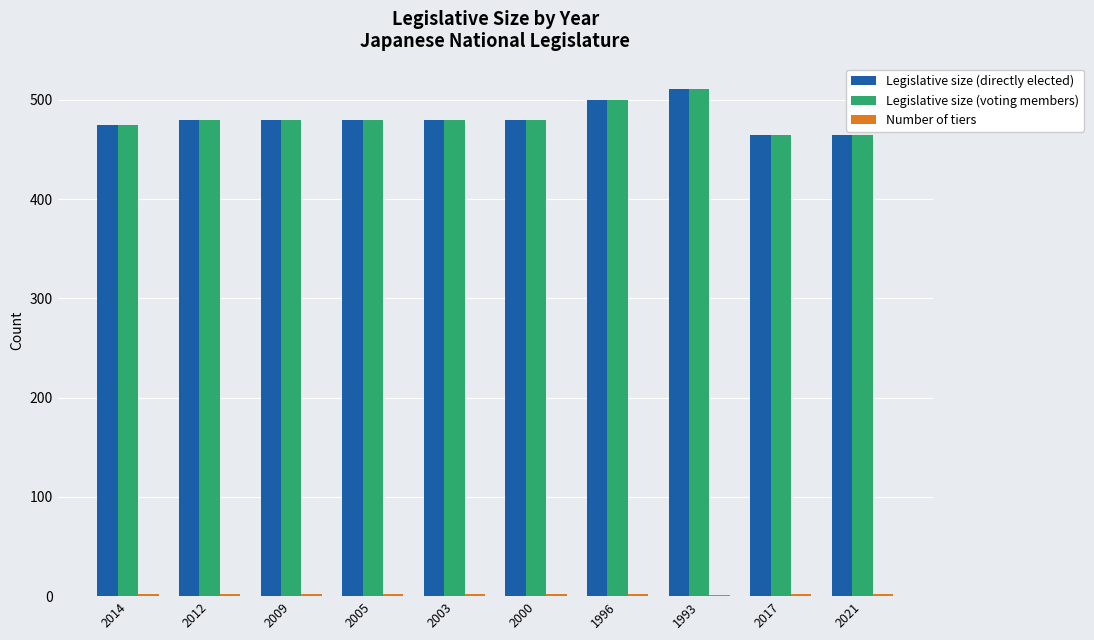

Is it true that Legislative size (directly elected) equals 865 at 1996?

False